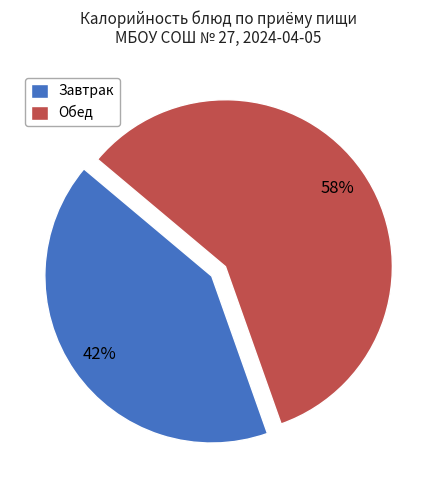

Does any single category account for the majority?

Yes